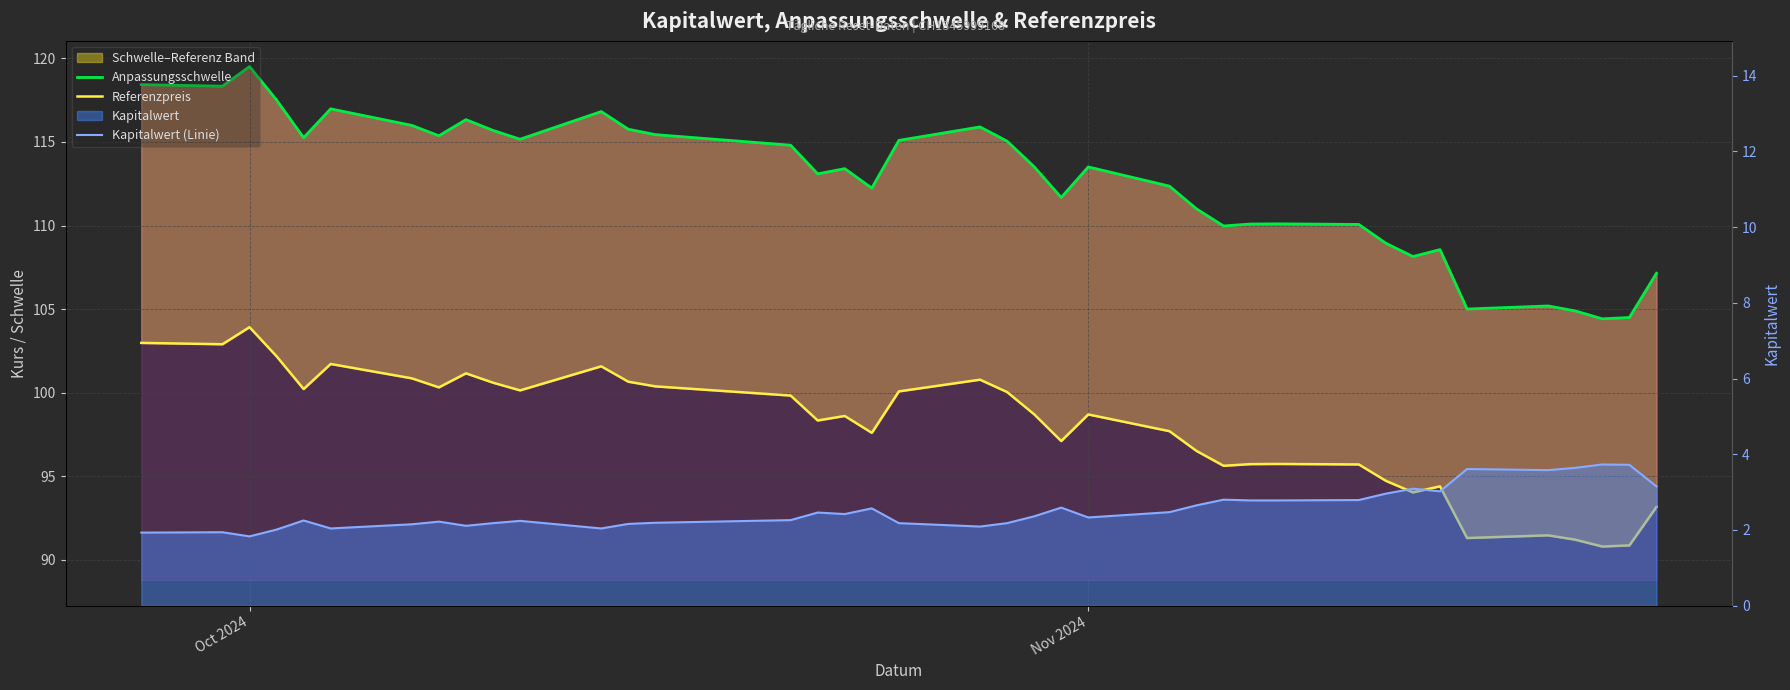

True or false: Anpassungsschwelle and Referenzpreis cross at least once.

False